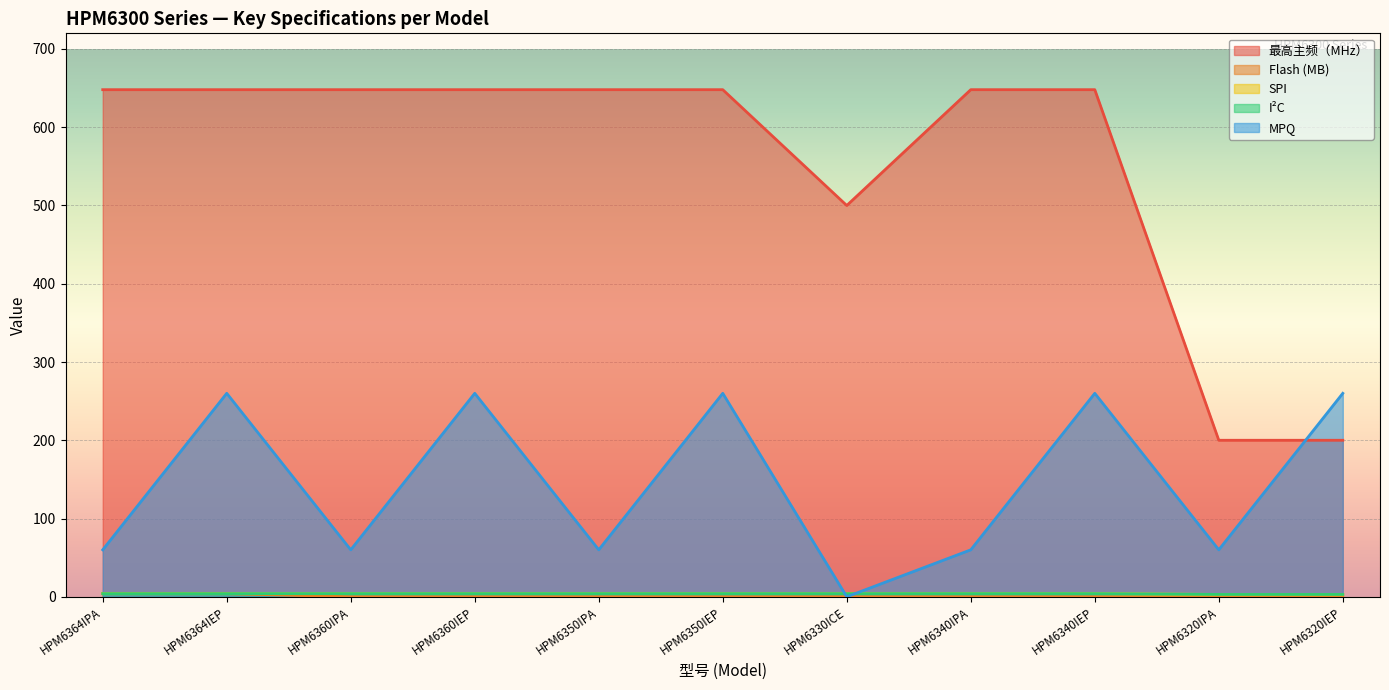

The value of MPQ at HPM6340IPA is 60. True or false?

True